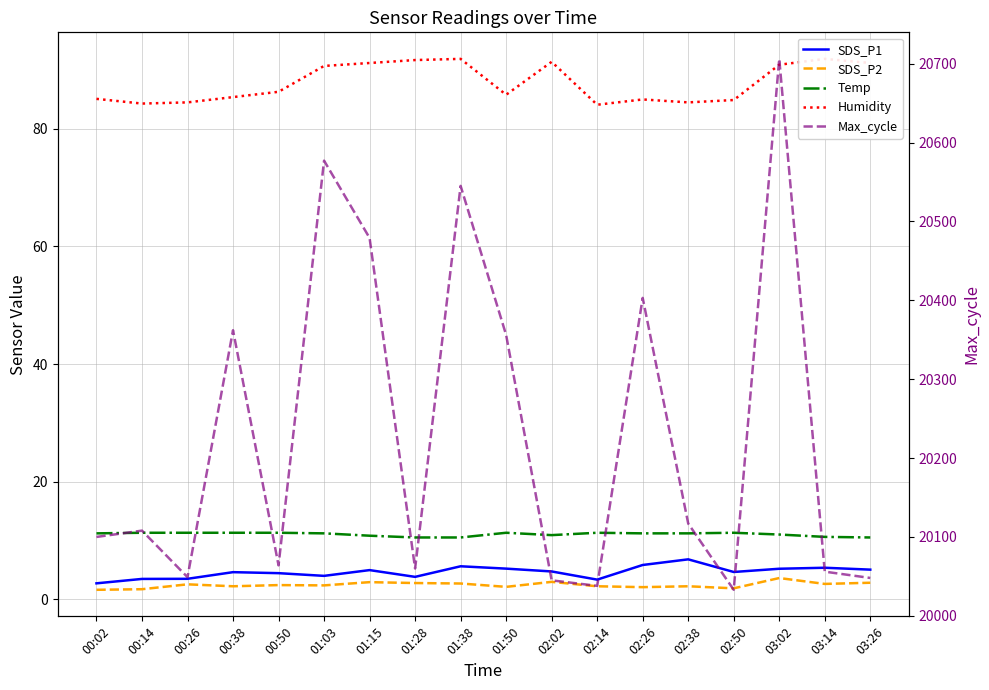

True or false: Temp has more than 1 interior local peaks.

True